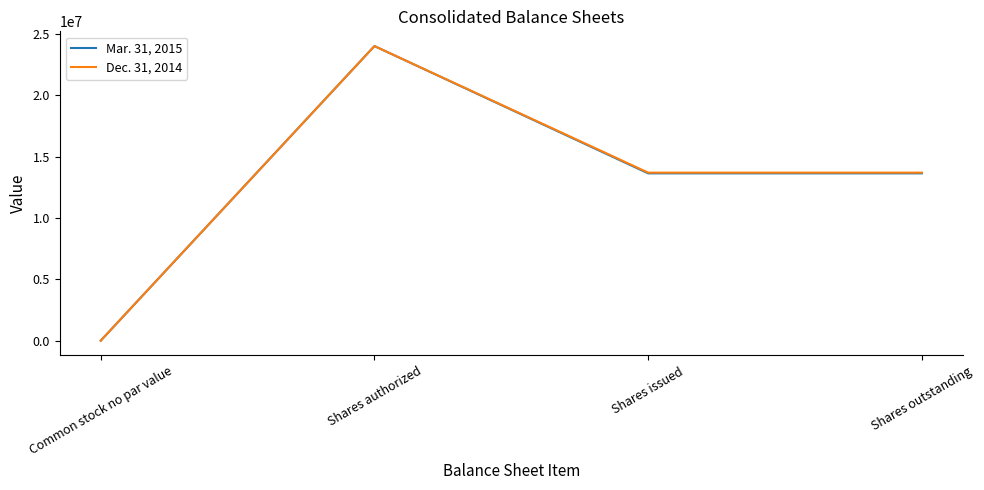

Rank the series at Shares outstanding from lowest to highest value.

Mar. 31, 2015, Dec. 31, 2014